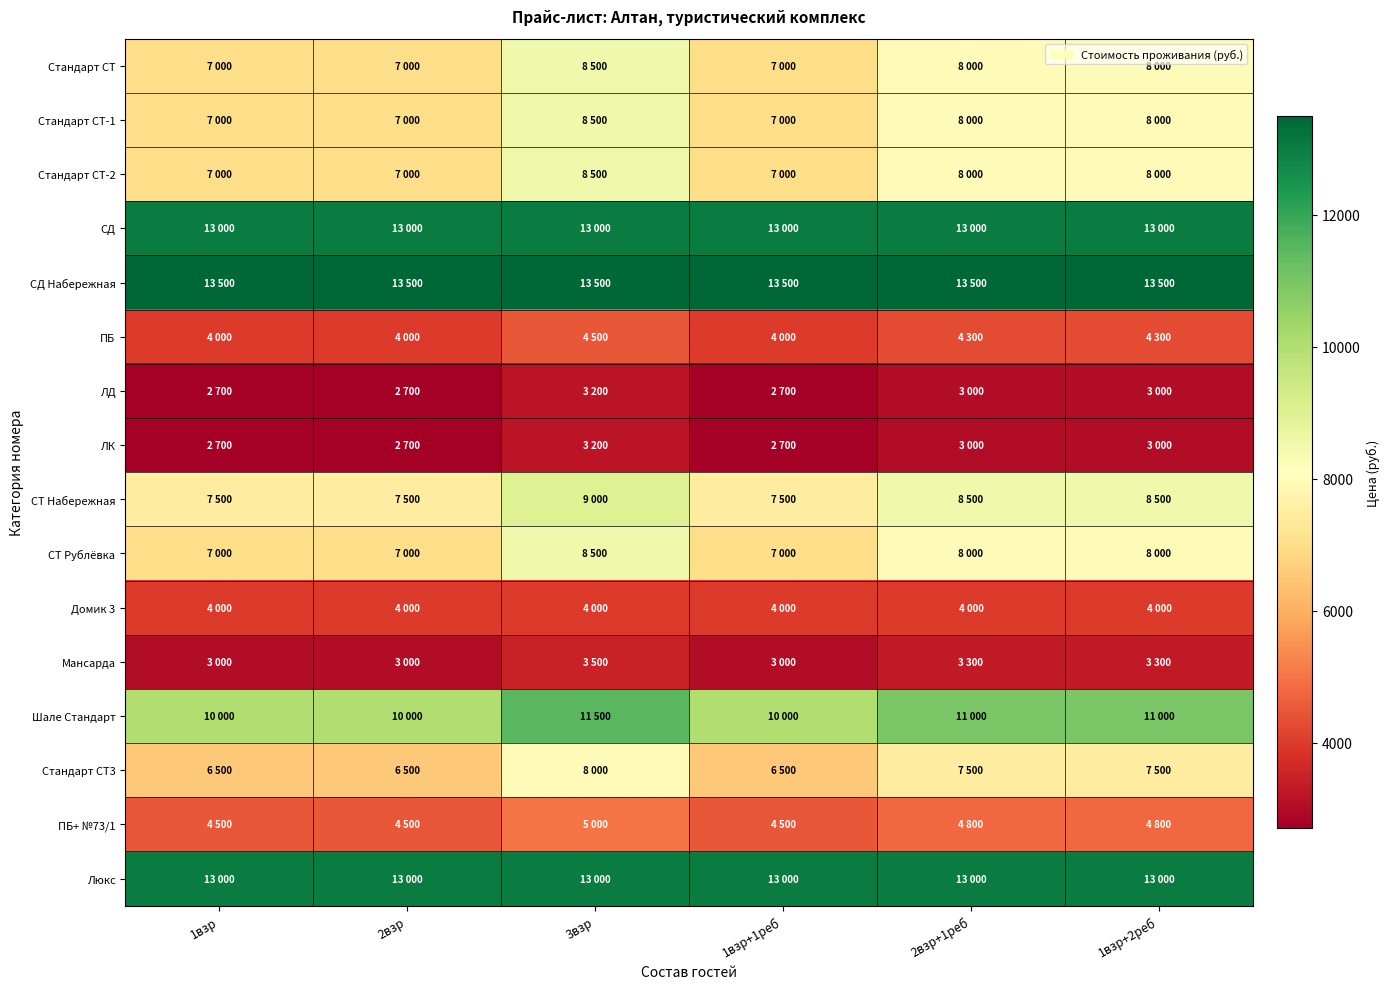

Which series has the largest range (max minus min)?

Стандарт СТ